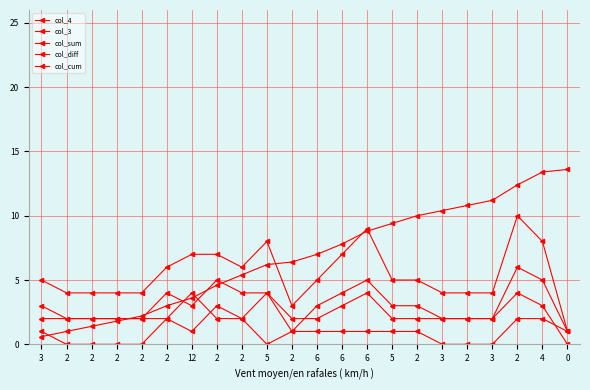

What is the sum of all col_sum values?

120.0